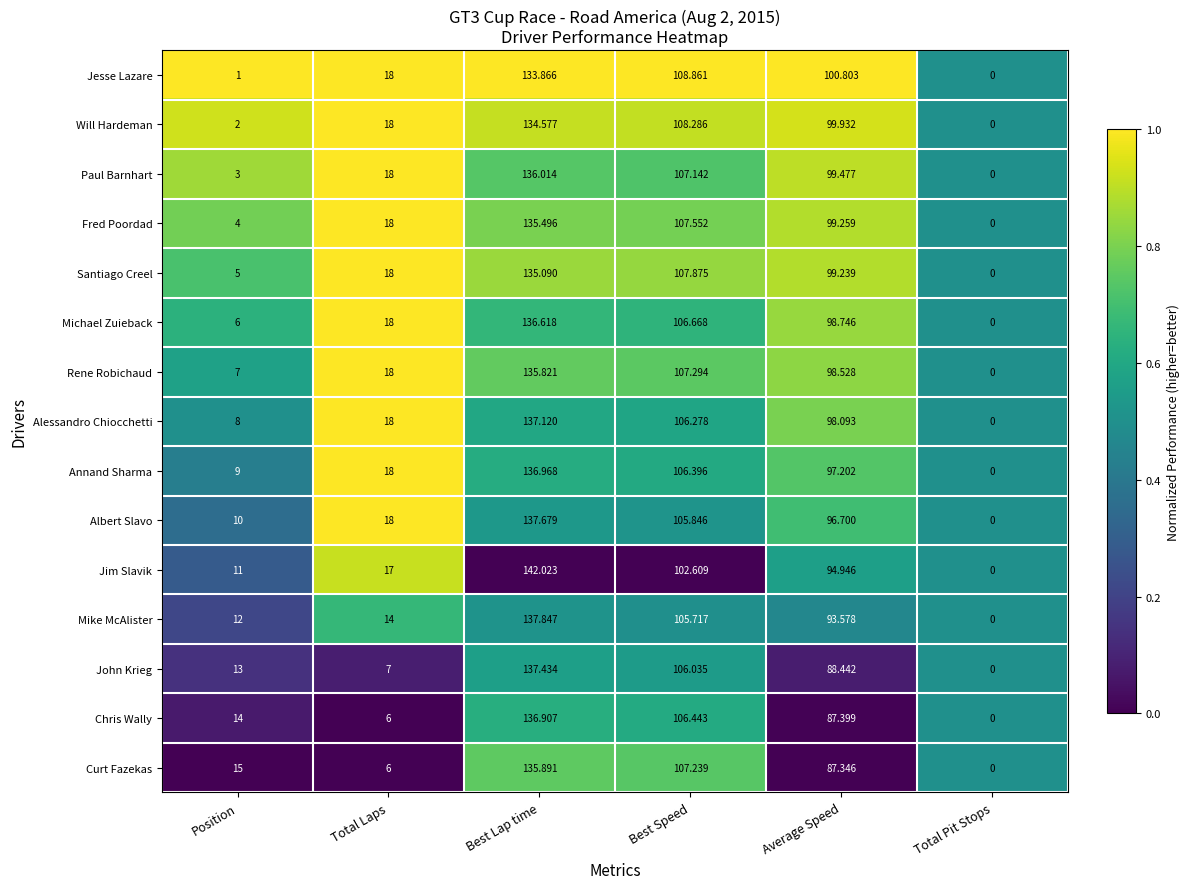

Is the value of Paul Barnhart at Best Speed greater than the value of Rene Robichaud at Best Lap time?

No